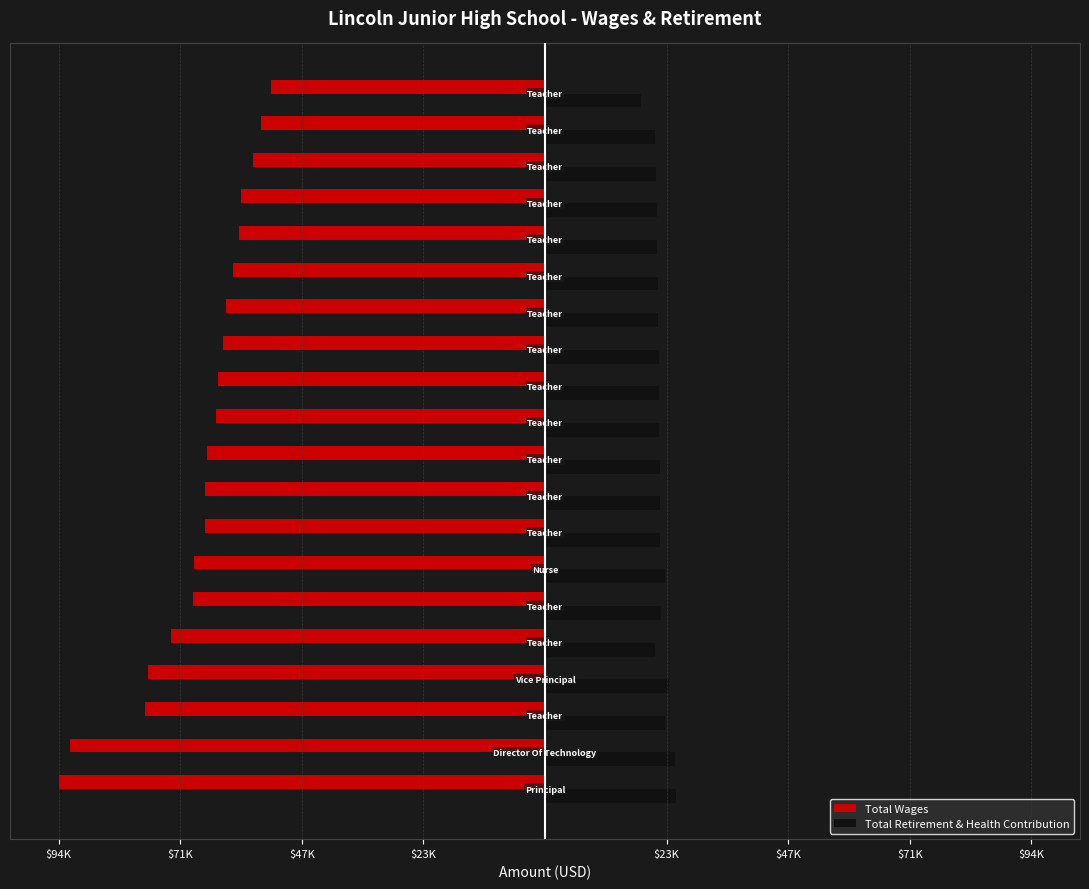

Reading left to right, what are all the values shown in this chart?

Total Wages: -94953	-92705	-78005	-77494	-72937	-68625	-68471	-66454	-66404	-65981	-64189	-63779	-62874	-62252	-60820	-59722	-59437	-57051	-55382	-53538
Total Retirement & Health Contribution: 25640	25459	23465	24148	21513	22651	23392	22451	22481	22453	22291	22233	22177	22125	21982	21875	21860	21657	21507	18717